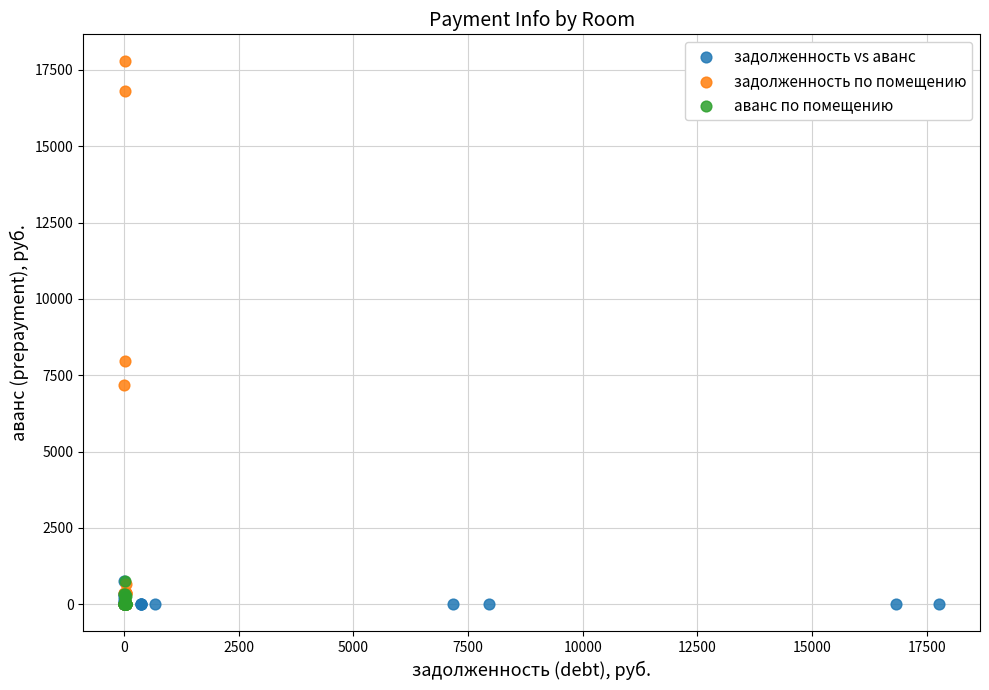

What are all the series names shown in the legend?

задолженность vs аванс, задолженность по помещению, аванс по помещению